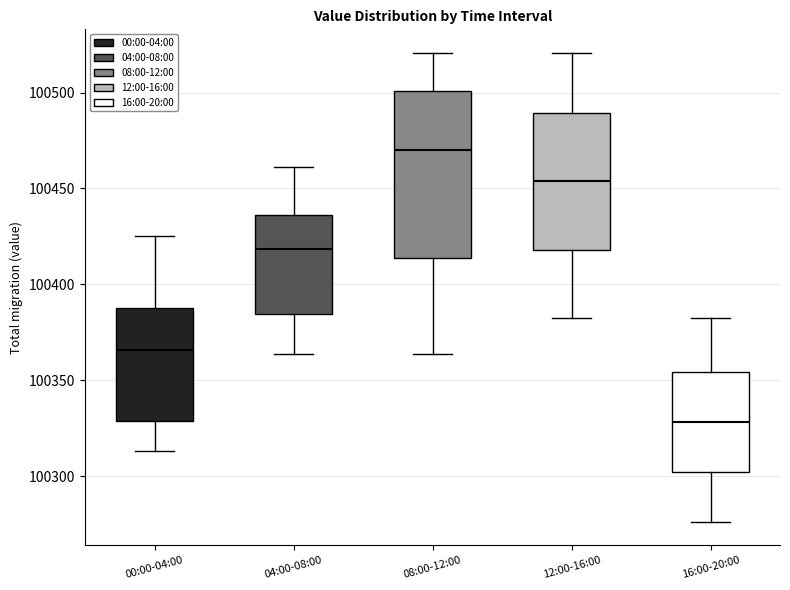

Where is the upper edge of the box for 16:00-20:00 on the y-axis? The values are not printed on the chart, so give them approximately, as read against the axis.

100355